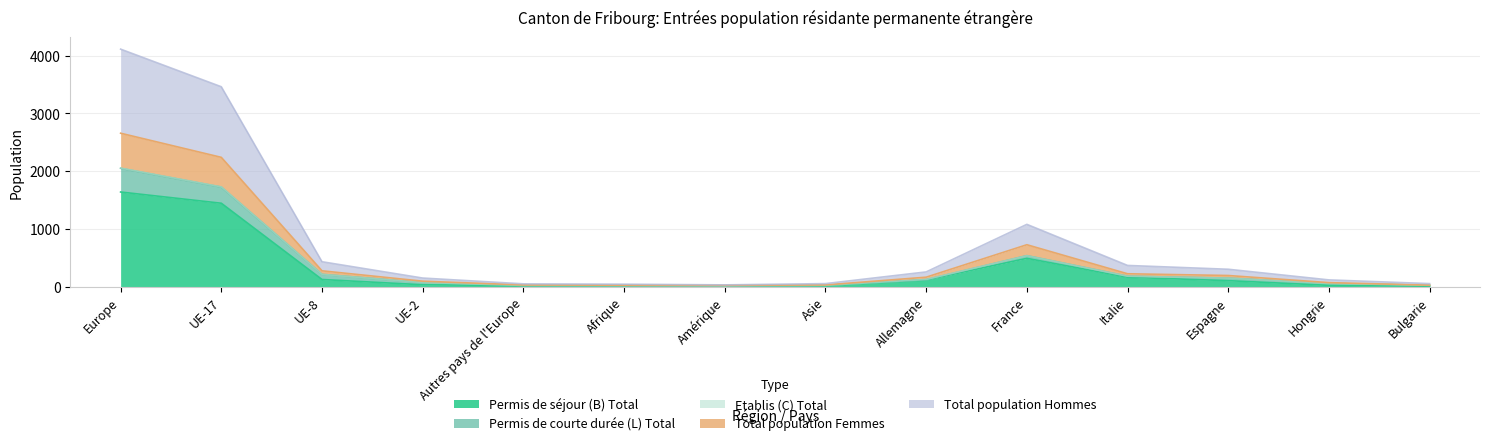

How many values in the Permis de séjour (B) Total series are below 109?

7